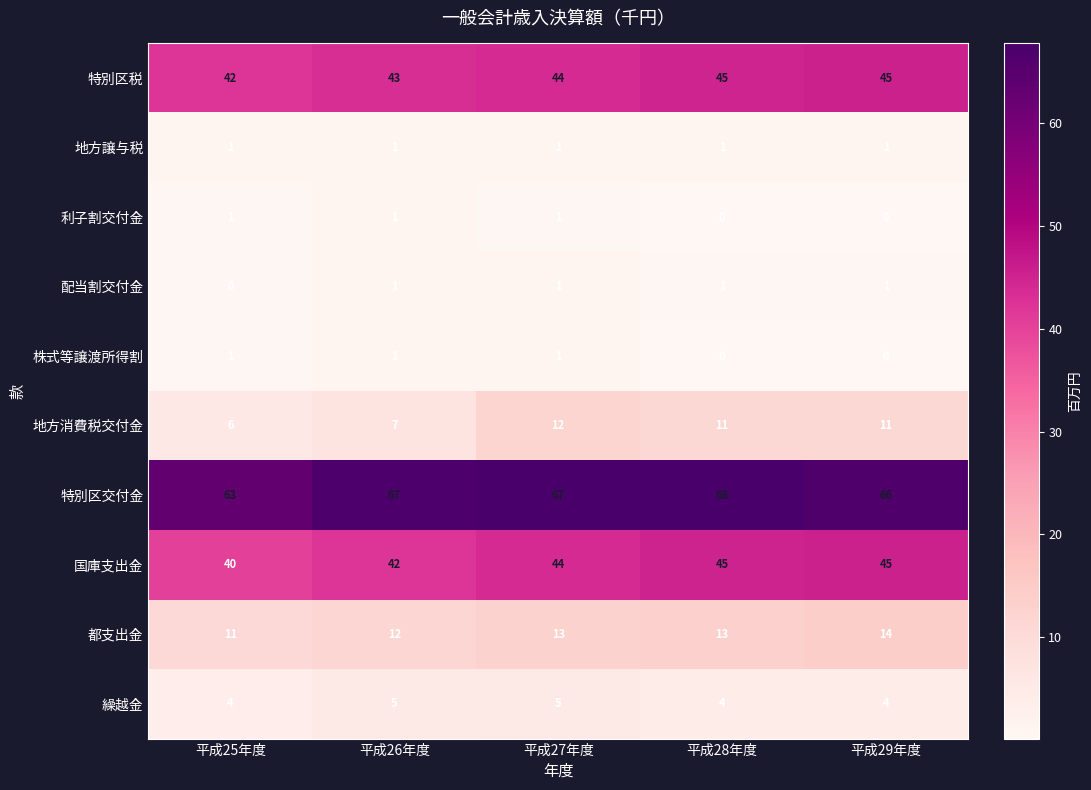

What is the sum of all 都支出金 values?

63